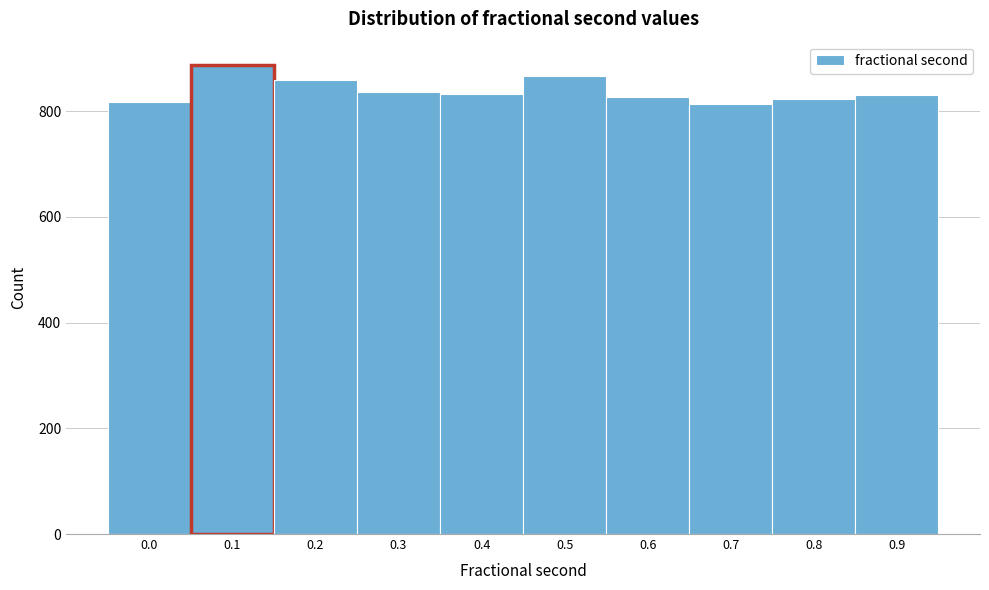

What is the average value?

839